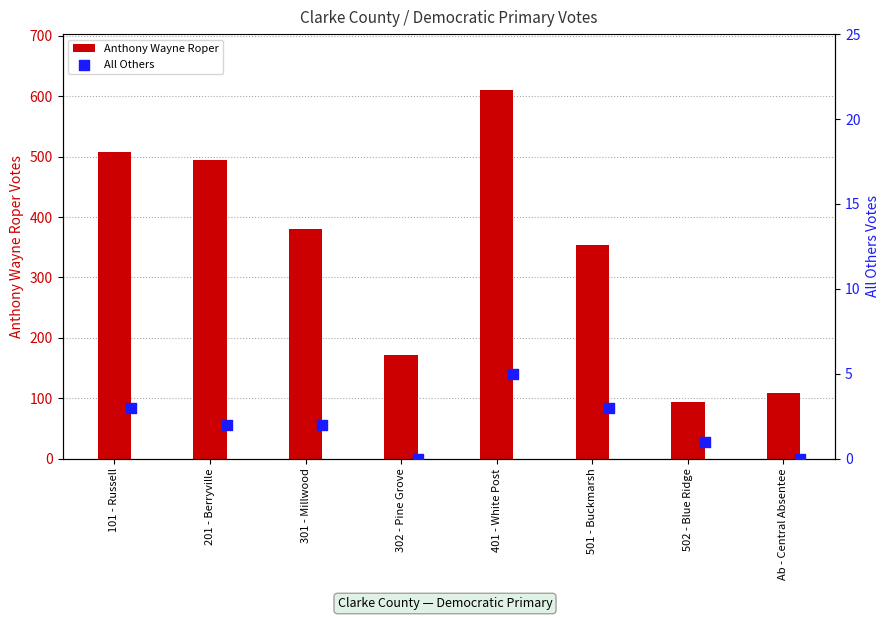

Which series has the largest total across all categories?

Anthony Wayne Roper